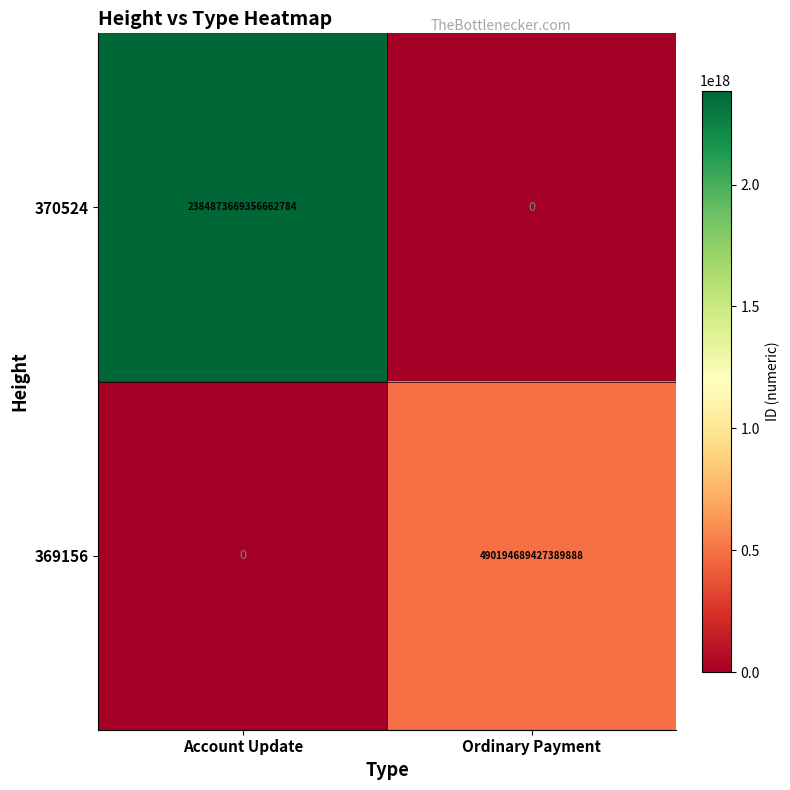

Count the number of categories in the chart.

2